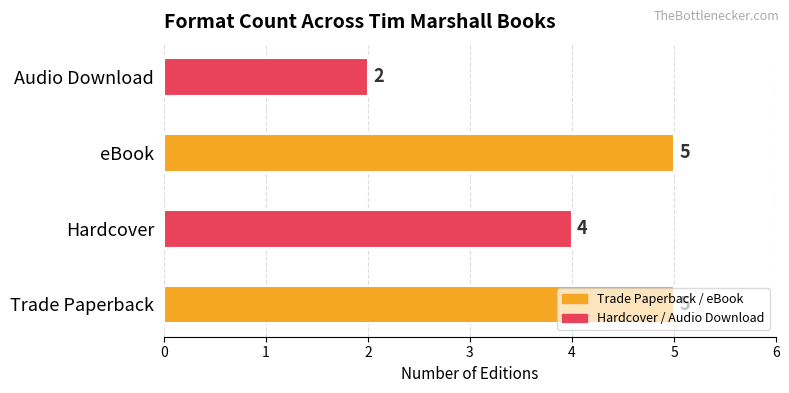

How many distinct data groups are displayed?

1